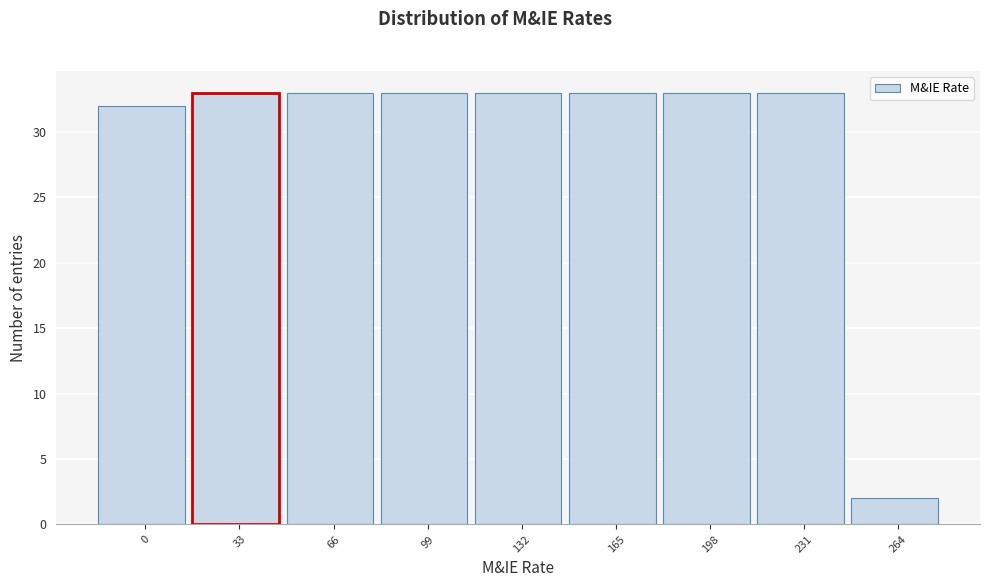

Reading left to right, extract all data points from this chart.

0=32	33=33	66=33	99=33	132=33	165=33	198=33	231=33	264=2